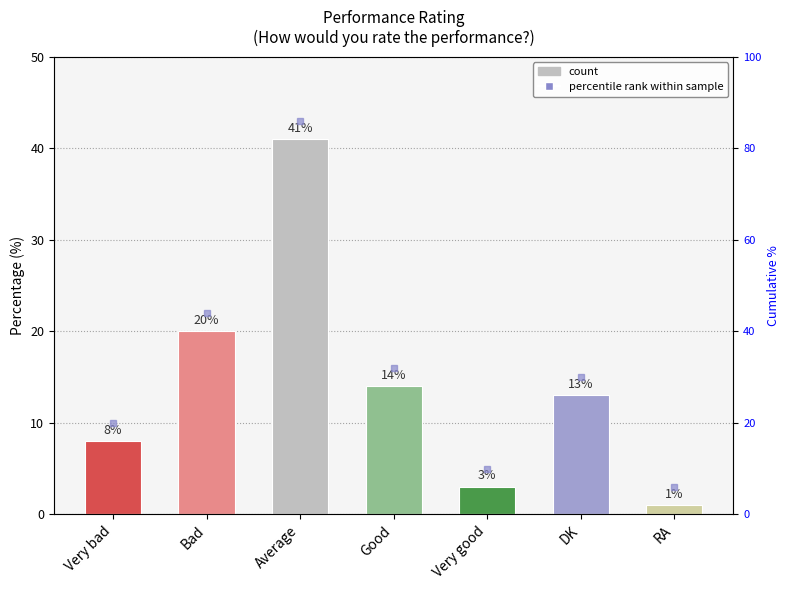

At which category does the chart reach its peak across all series?

Average